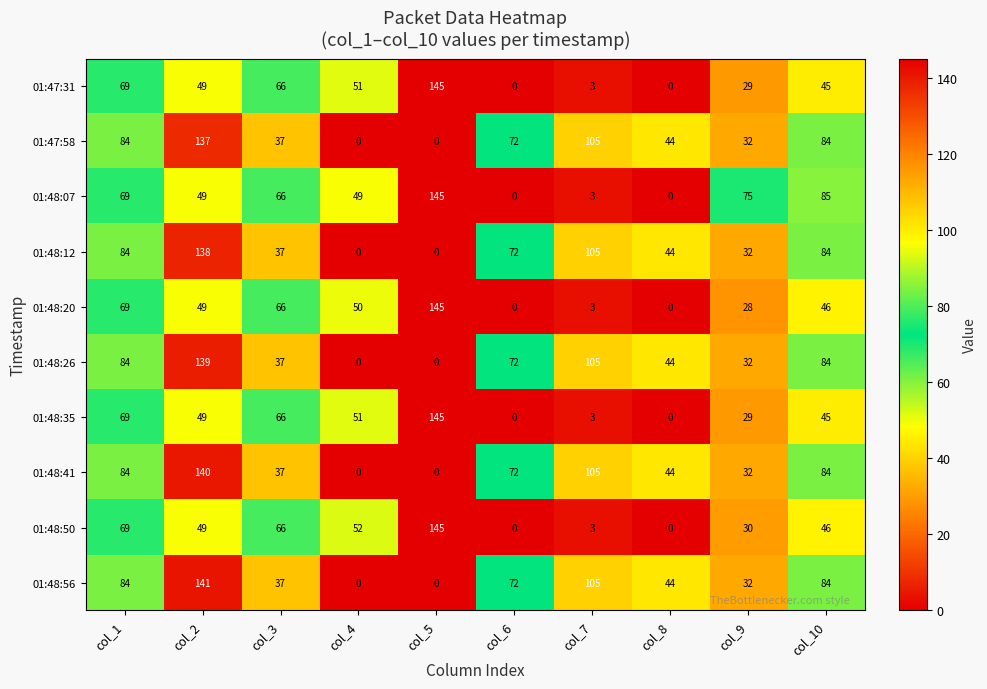

At which category is the sum across all series the highest?

col_2